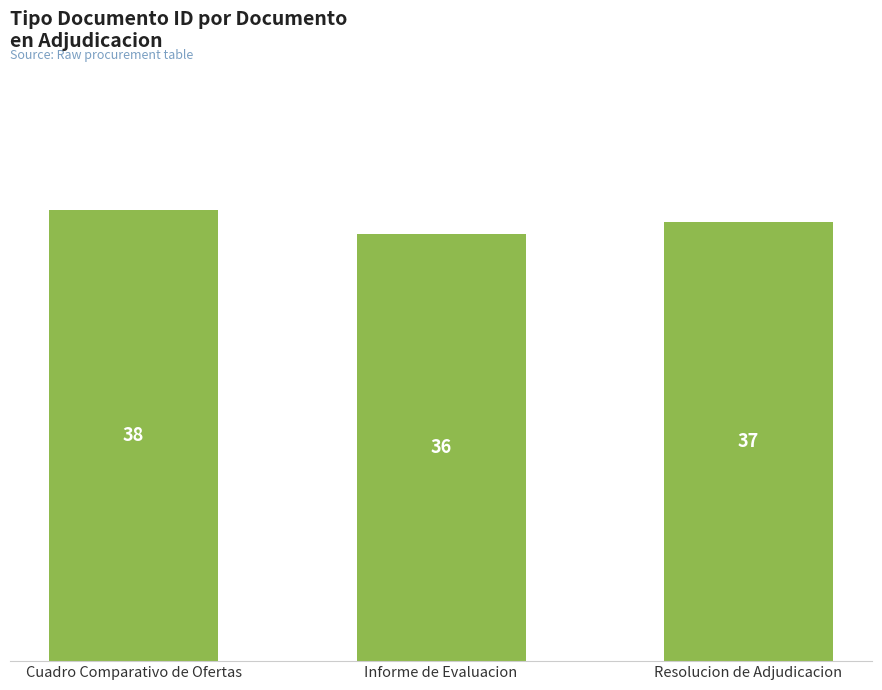

Reading left to right, what are all the values shown in this chart?

38	36	37